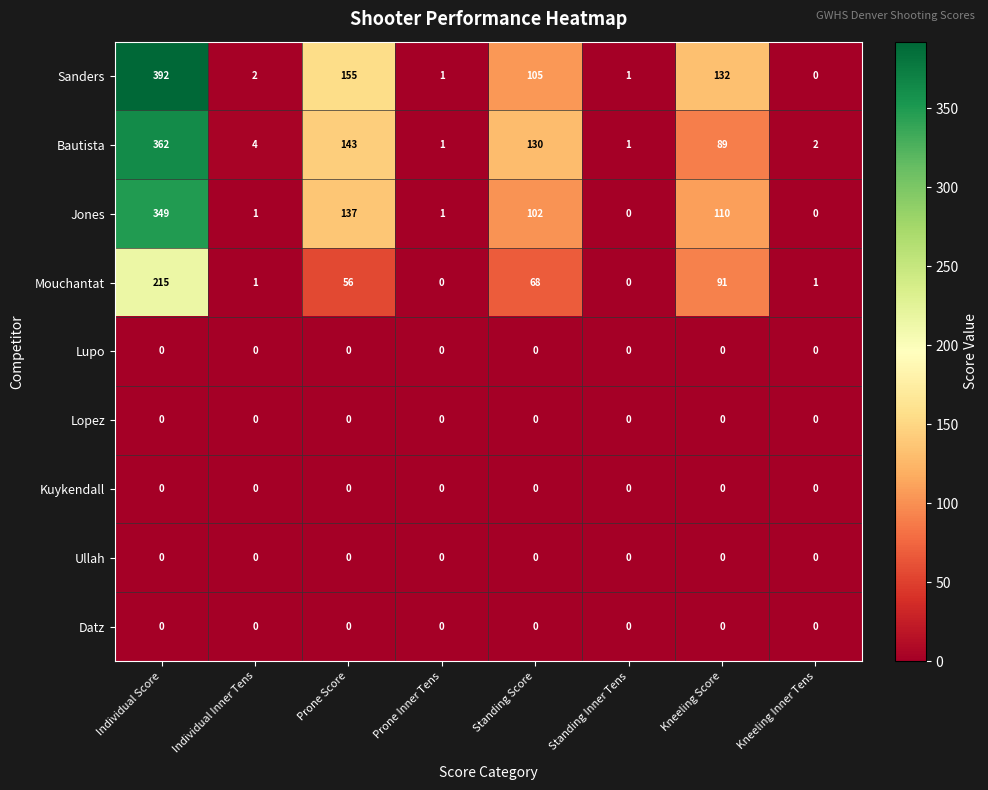

Between Prone Score and Kneeling Inner Tens, which series saw the biggest shift?

Sanders